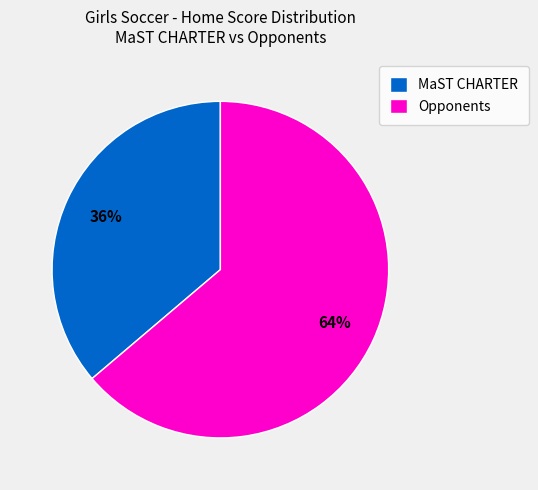

Does any single category account for the majority?

Yes